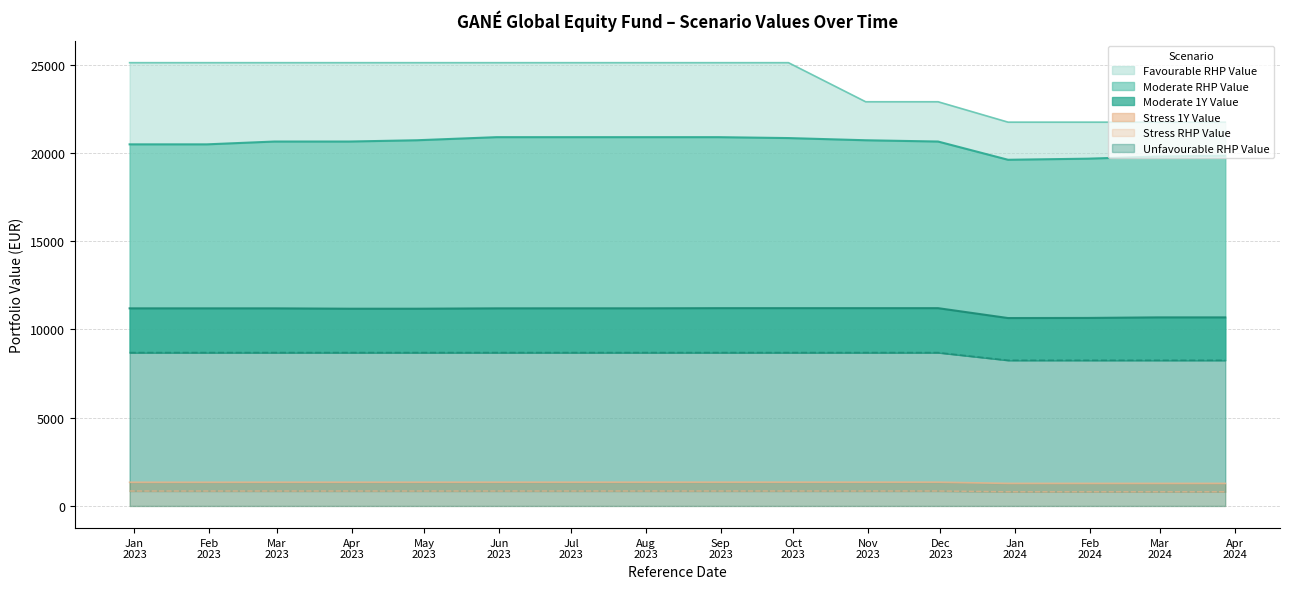

What is the difference between the Stress RHP Value values at 2023-10-31 and 2023-06-30?

0.2